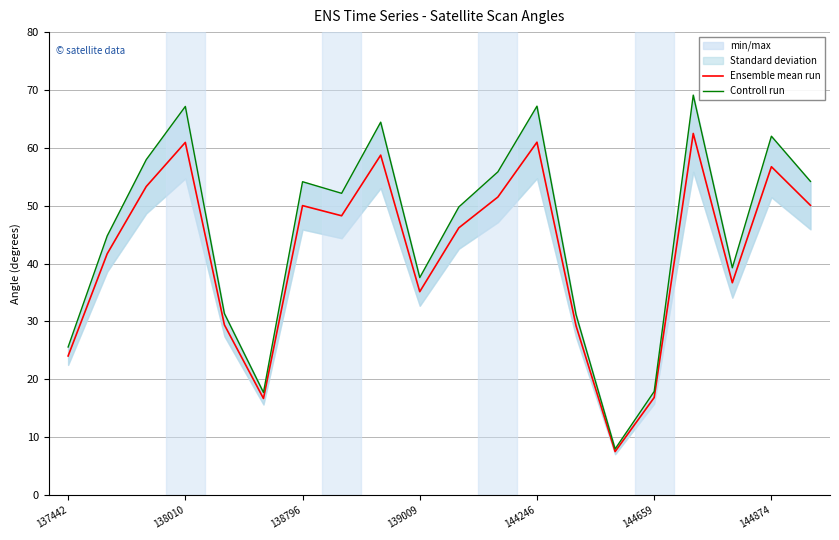

How many lines are shown in the chart?

2